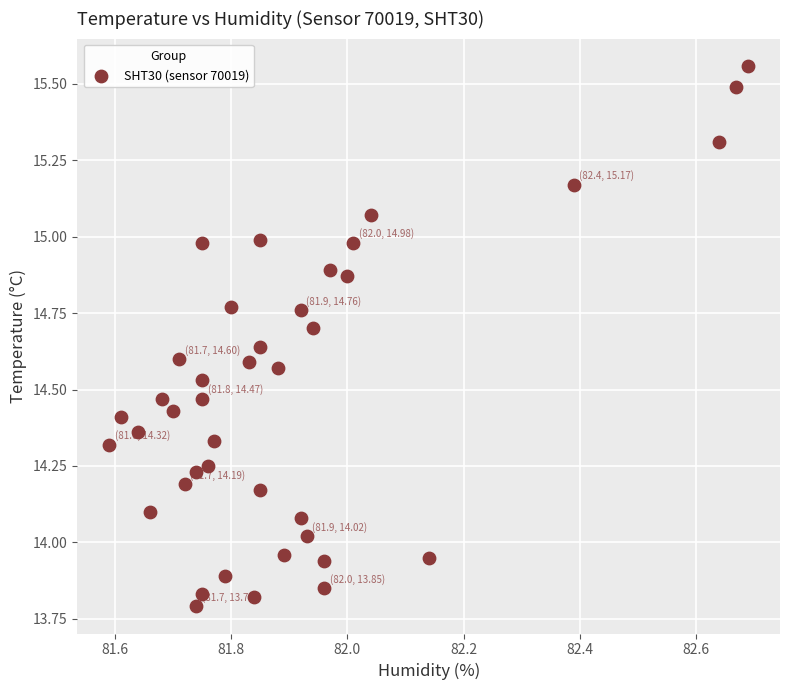

What is the range of Y values (max minus min)?

1.8